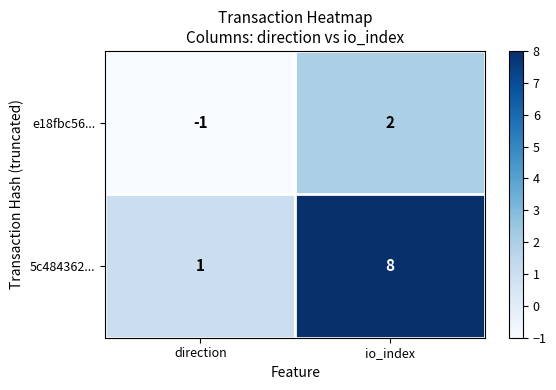

What is the greatest value displayed?

8